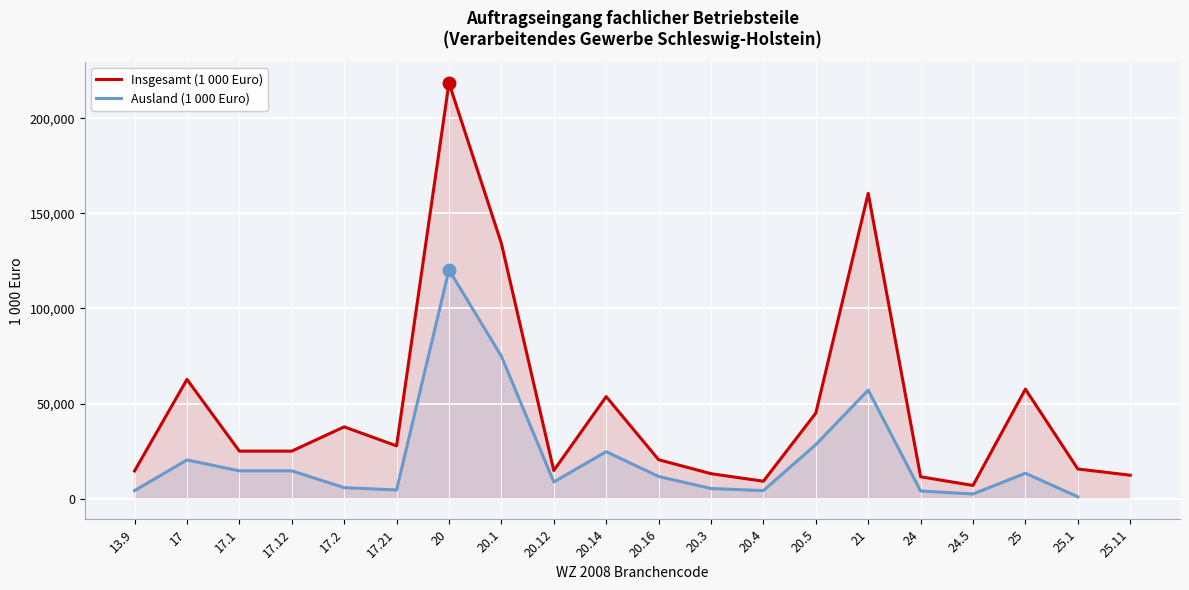

What is the approximate value of Ausland (1 000 Euro) at 24.5?

2408.3